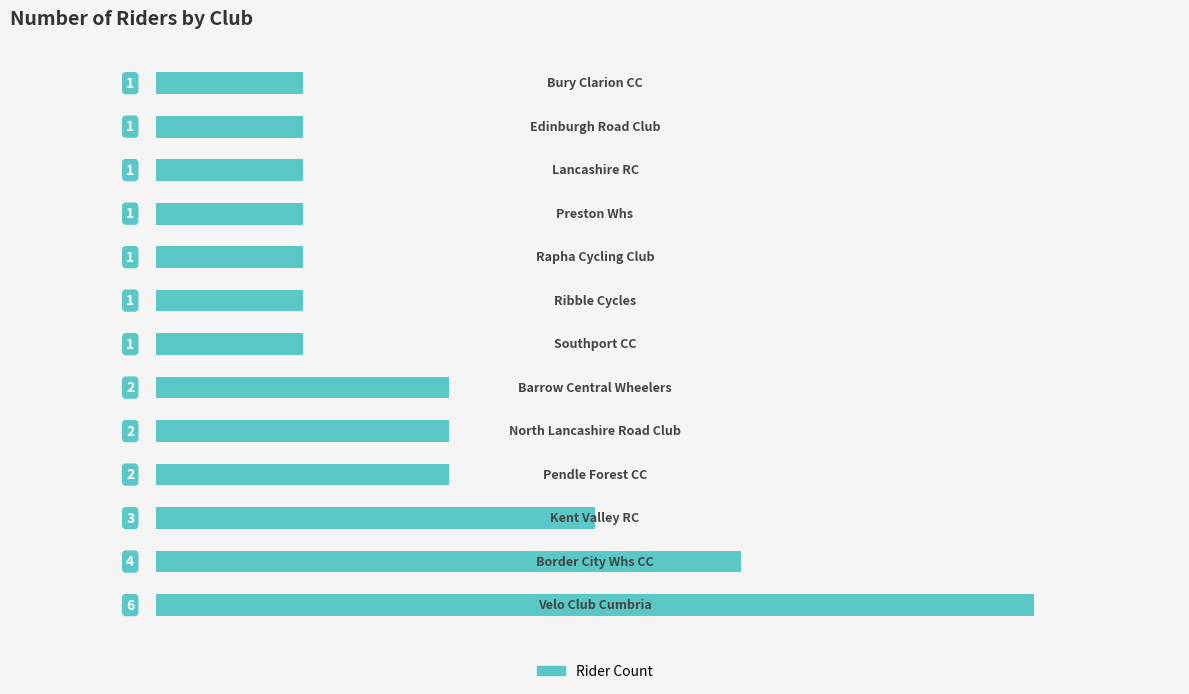

Count the values in the range 1 to 2.

10